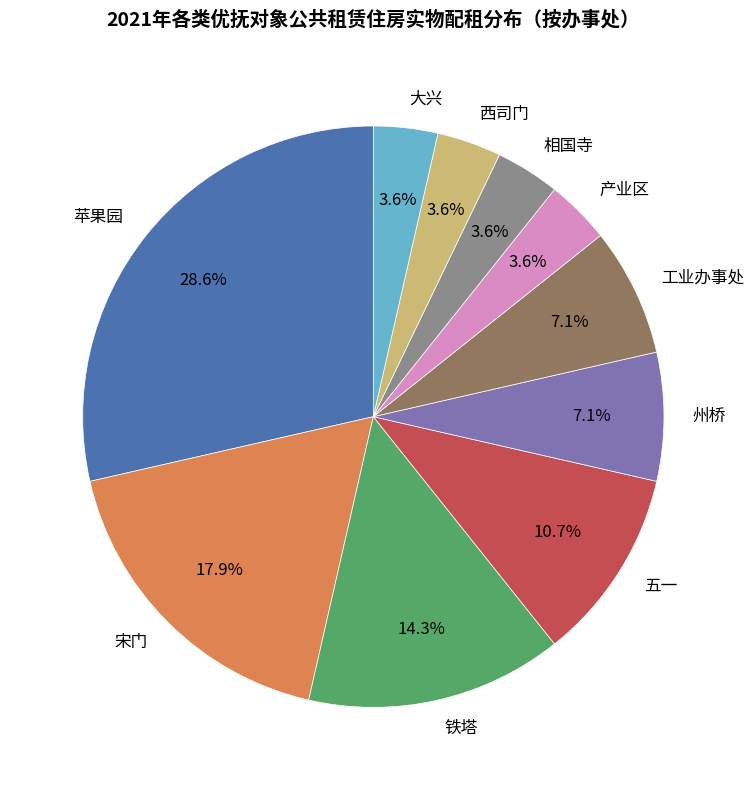

Is it true that 宋门 is 12% of the pie?

False